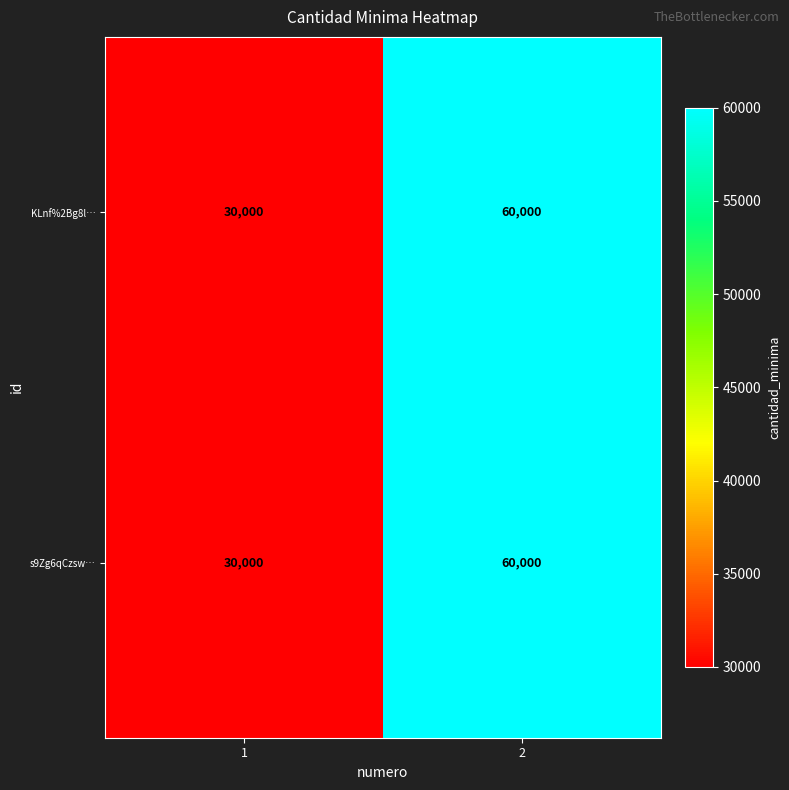

What is the total value across all series at 1?

60000